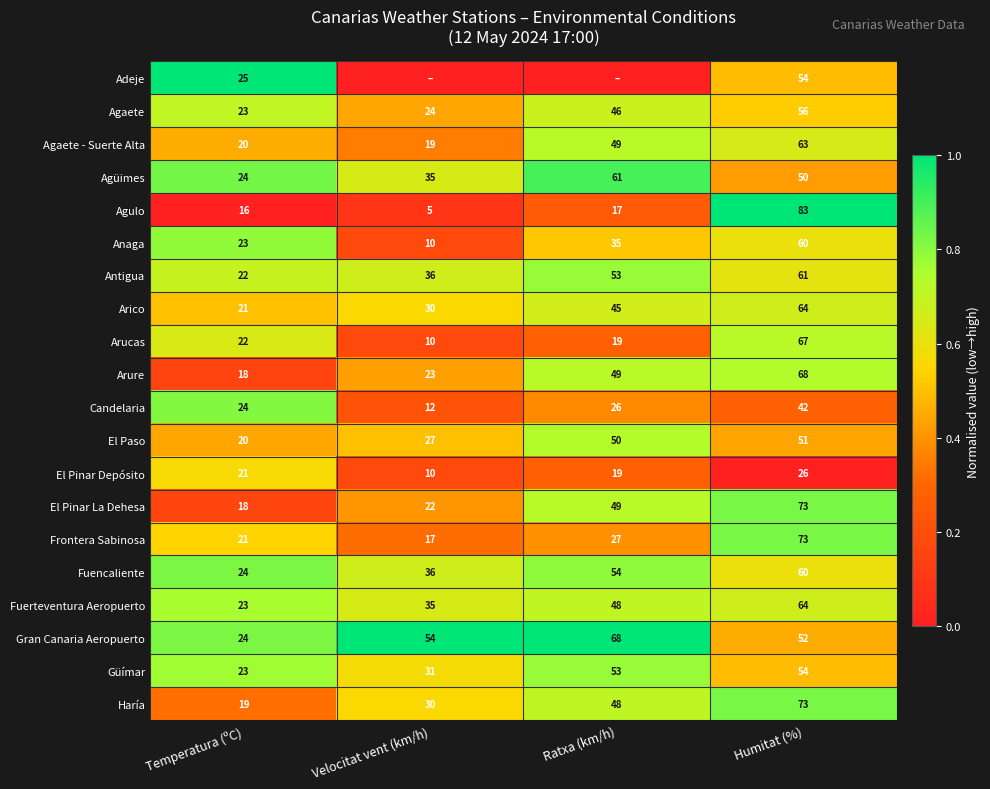

What is the difference between the maximum and minimum values in the Arure series?

50